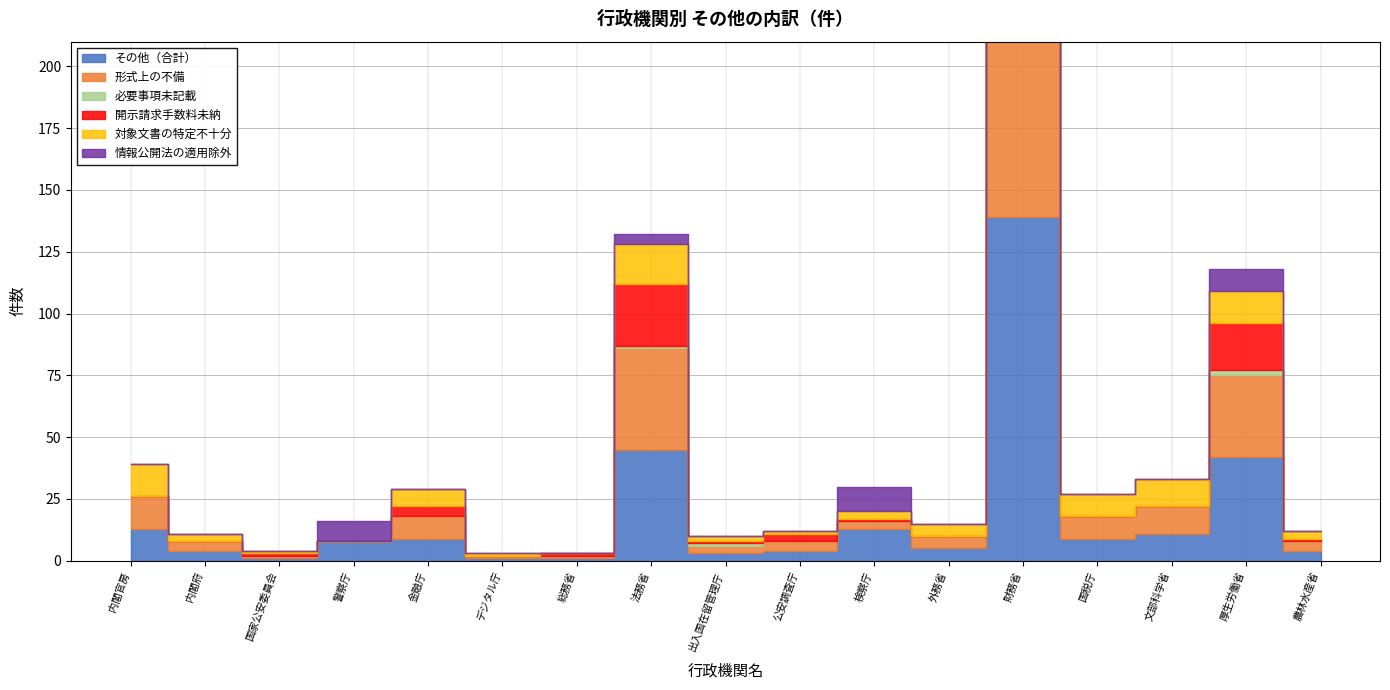

What is the maximum value for 情報公開法の適用除外?

10